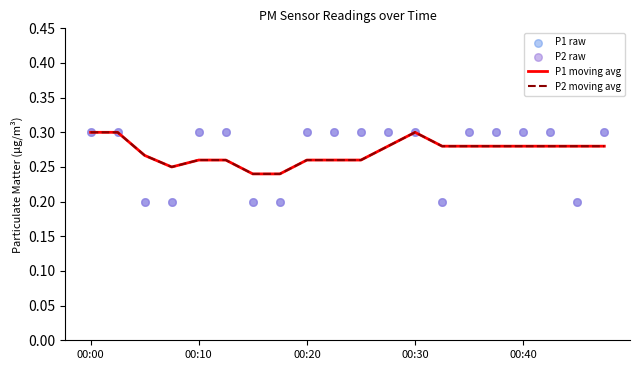

Which series has the largest total across all categories?

P1 moving avg